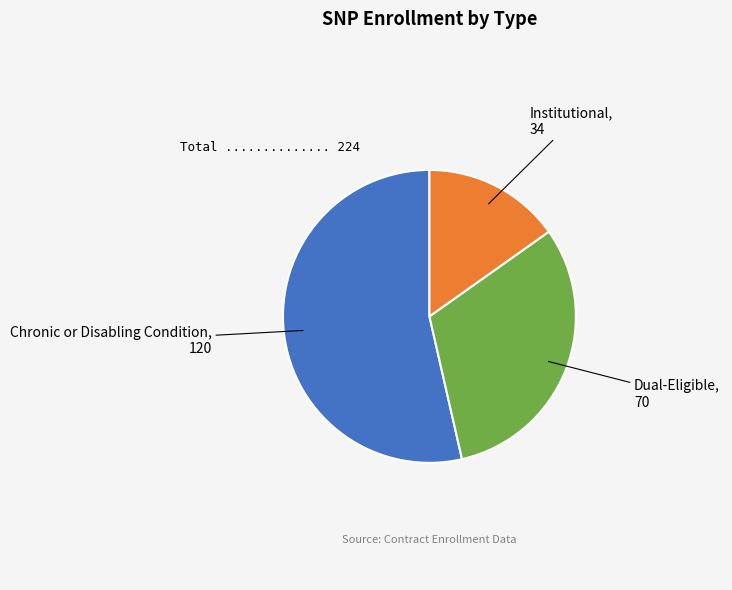

Does Chronic or Disabling Condition account for over 50% of the chart?

Yes